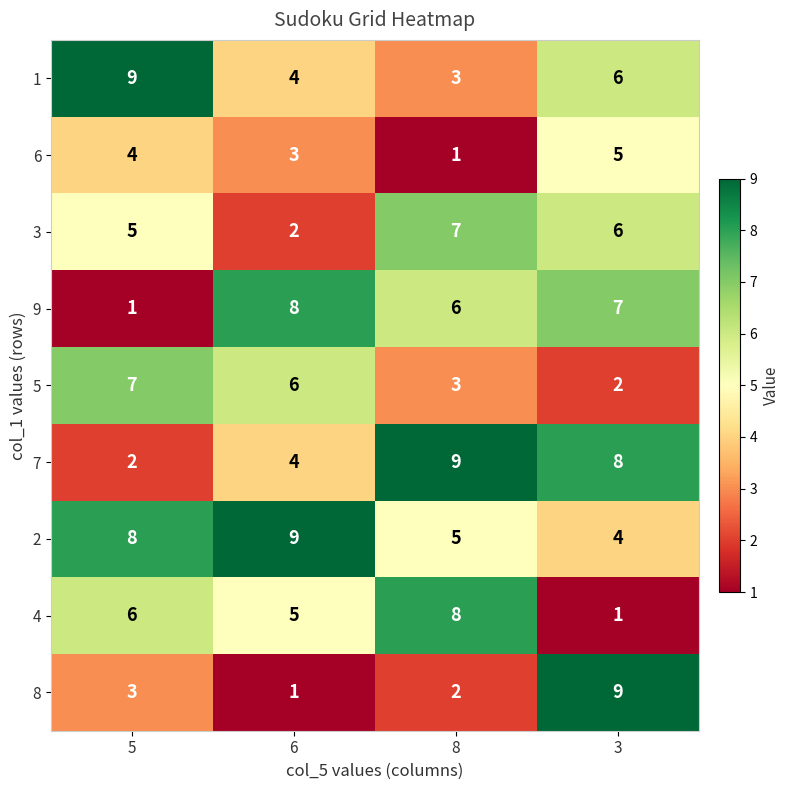

What is the average value of the 4 series?

5